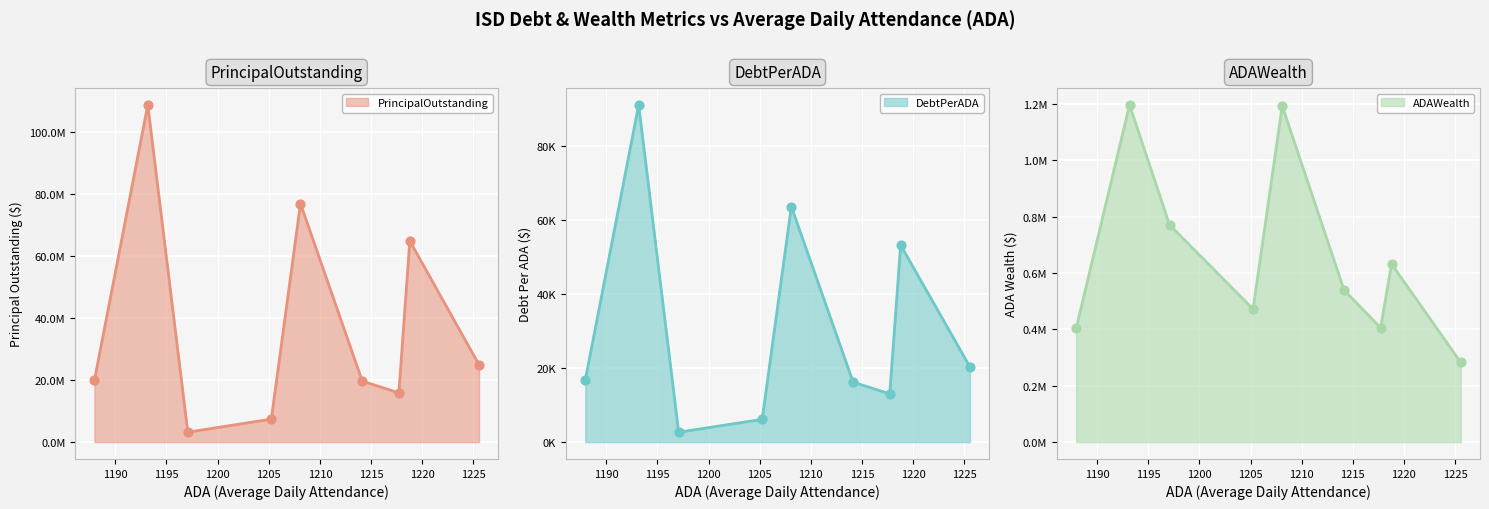

What are all the series names shown in the legend?

PrincipalOutstanding, DebtPerADA, ADAWealth